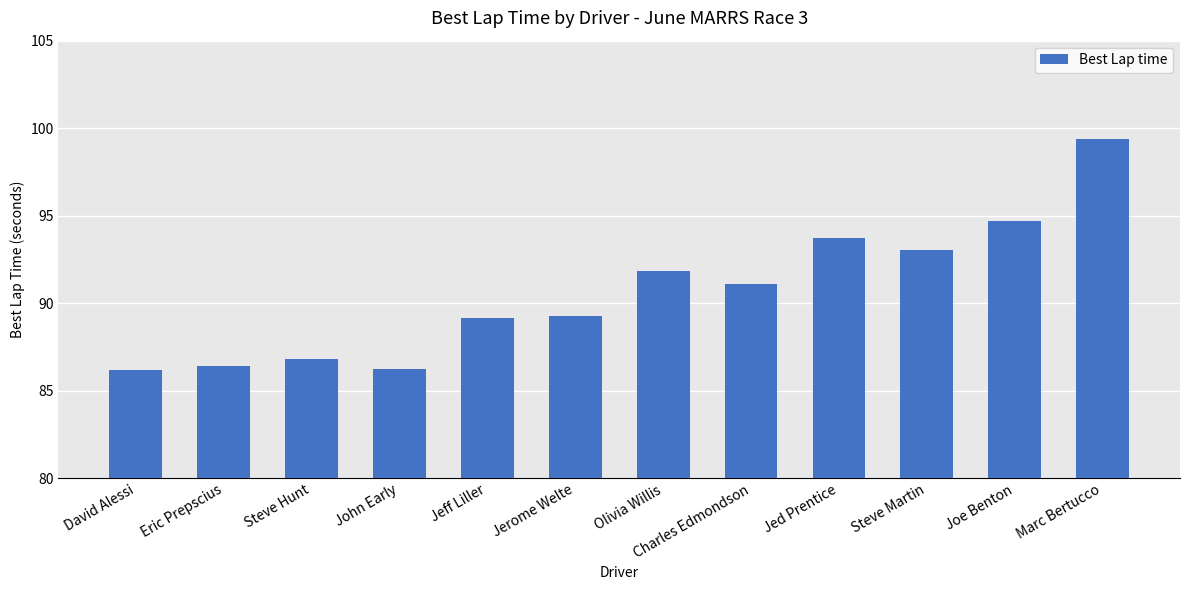

The value at Jed Prentice is 149.4. True or false?

False